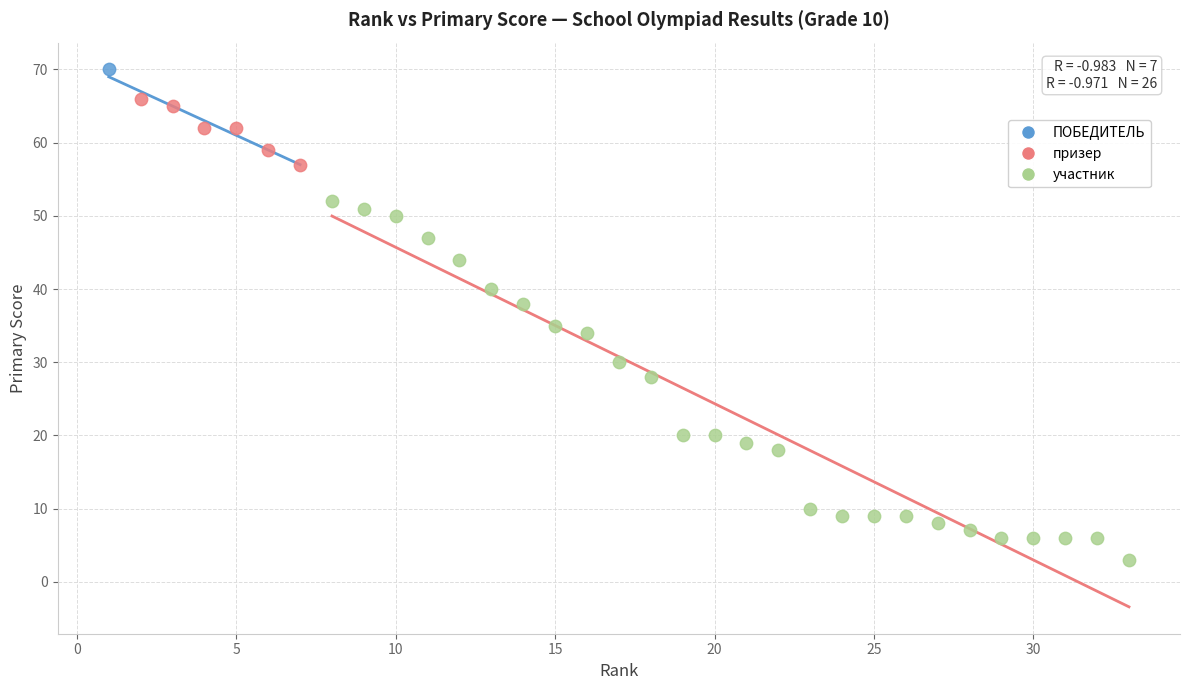

What are all the series names shown in the legend?

ПОБЕДИТЕЛЬ, призер, участник